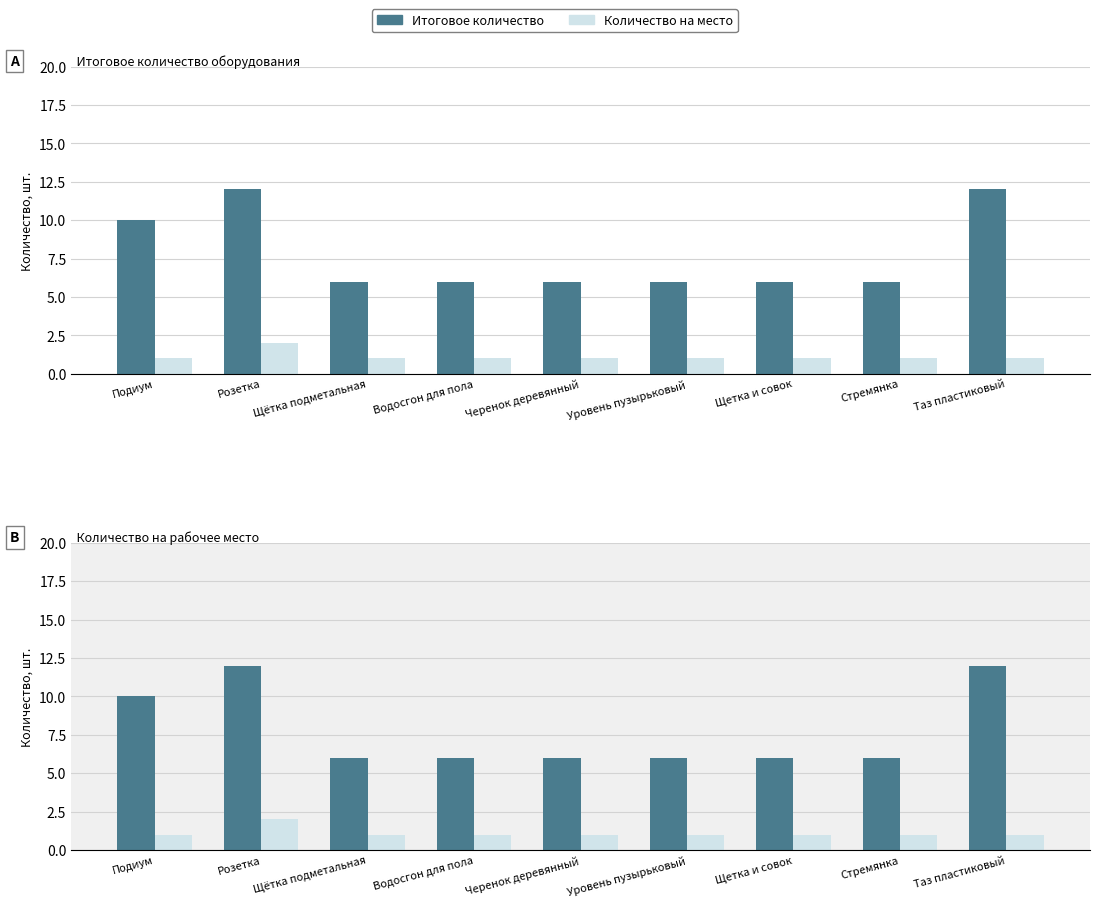

What is the difference between the highest and lowest values at Уровень пузырьковый?

5